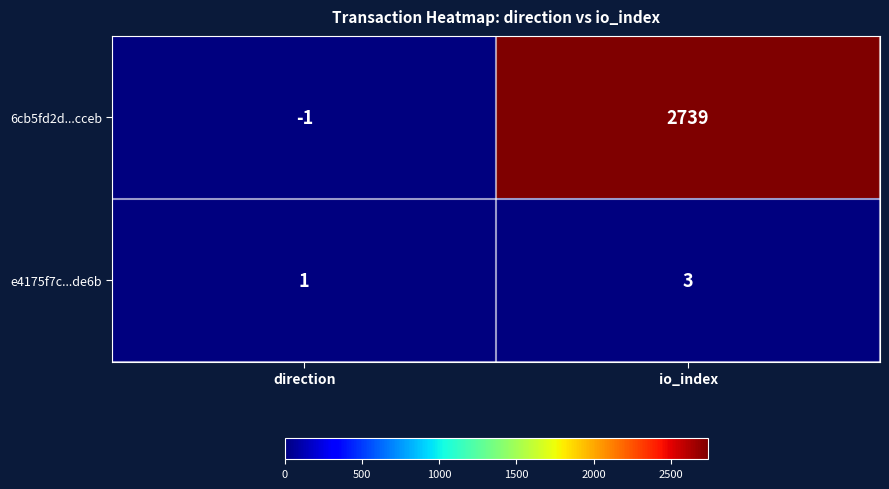

At which category is the sum across all series the highest?

io_index